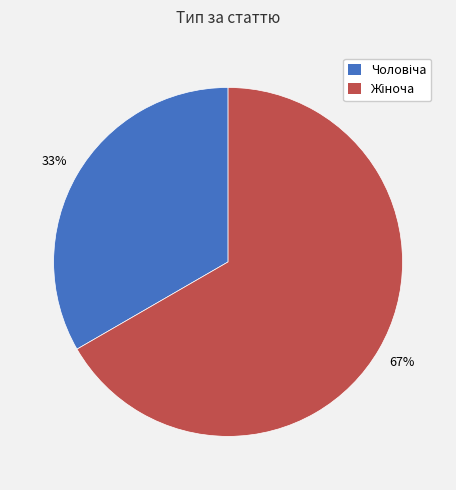

To the nearest percent, what is the average slice percentage?

50%